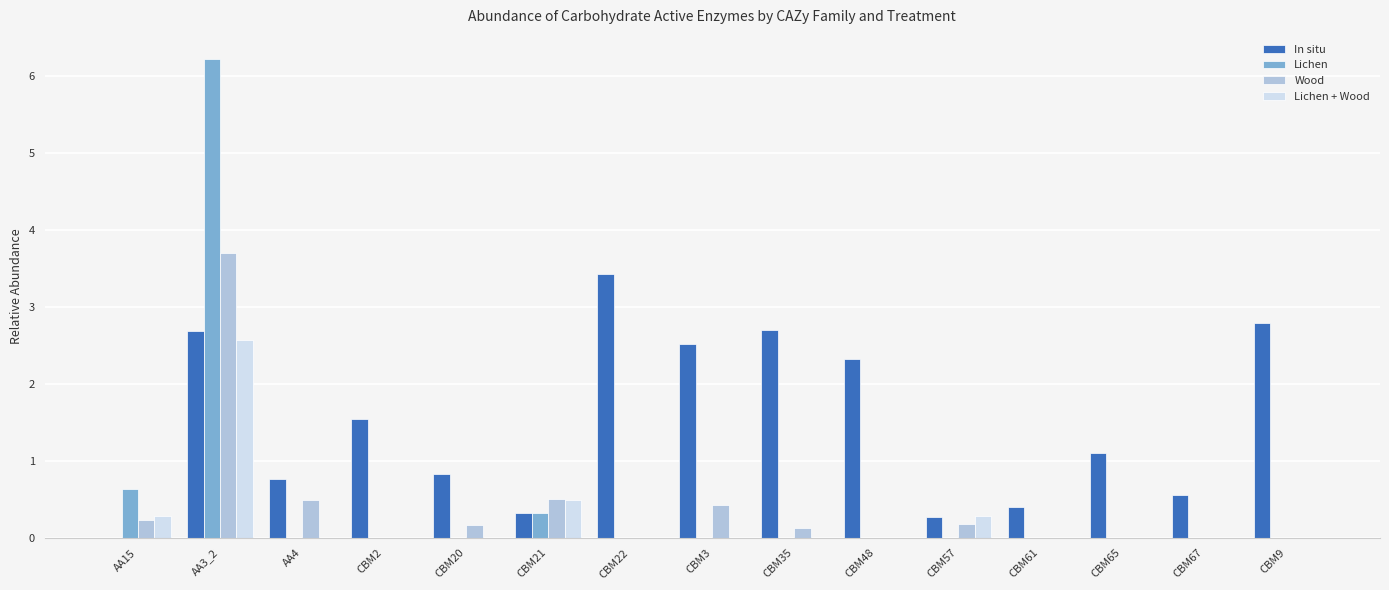

Are the bars horizontal?

No